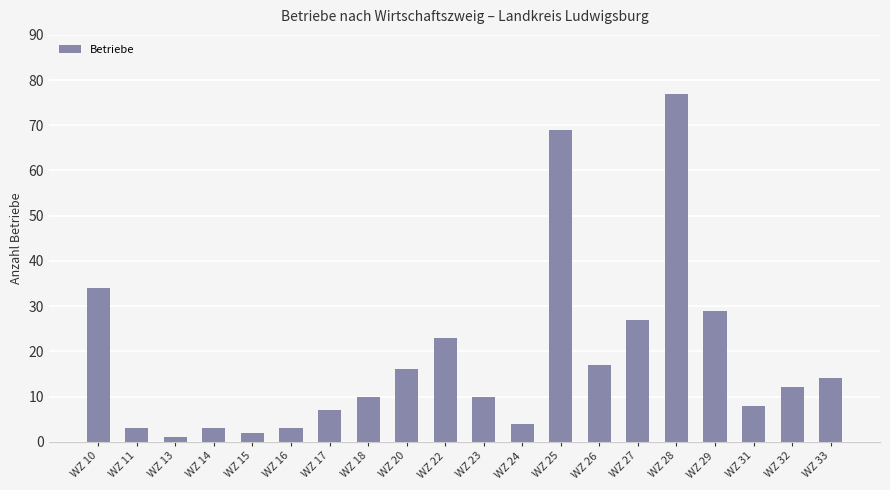

True or false: the data shows 34 at WZ 10.

True